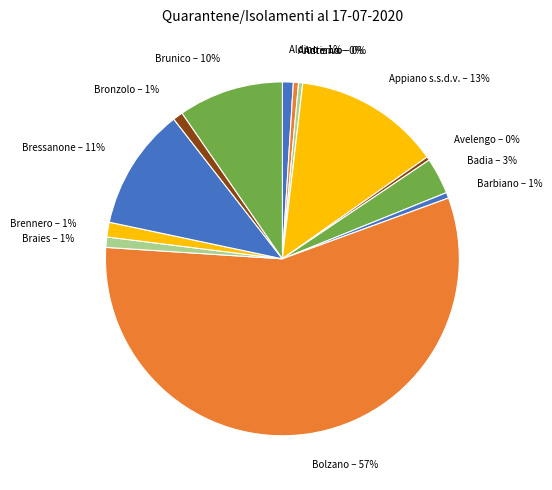

Do Badia and Bronzolo together represent more than half of the pie?

No